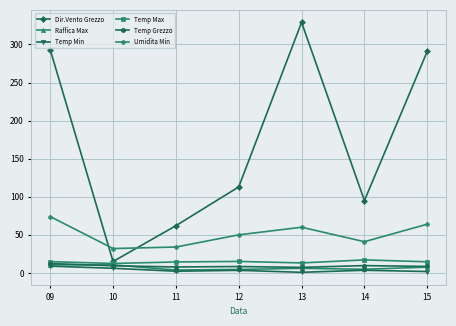

Where does the Temp Min series first go above 3?

09